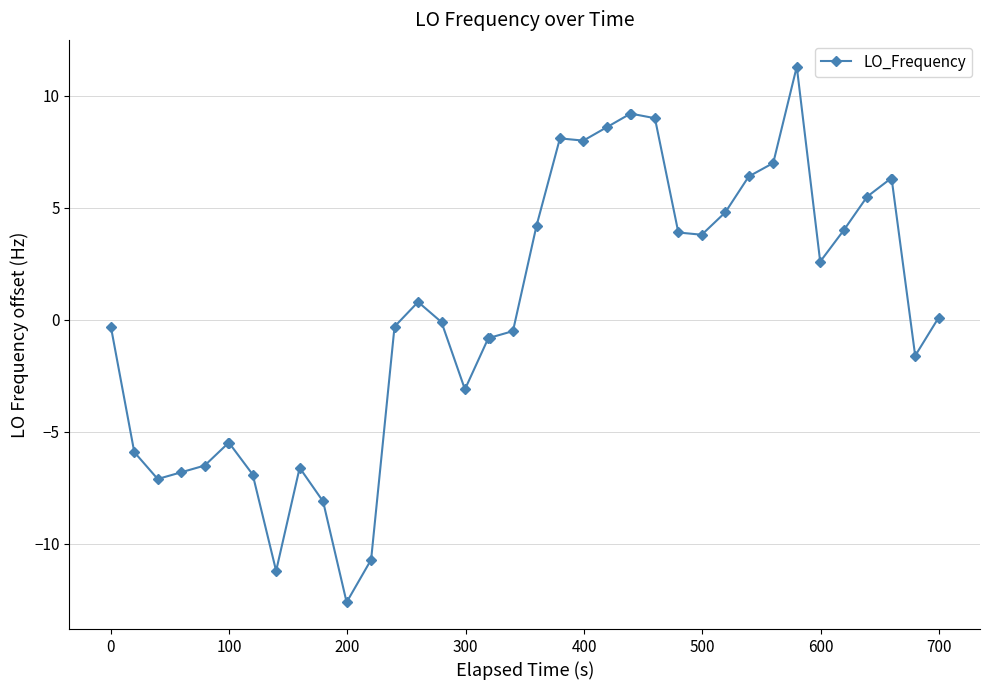

What is the maximum value shown in the chart?

11.3